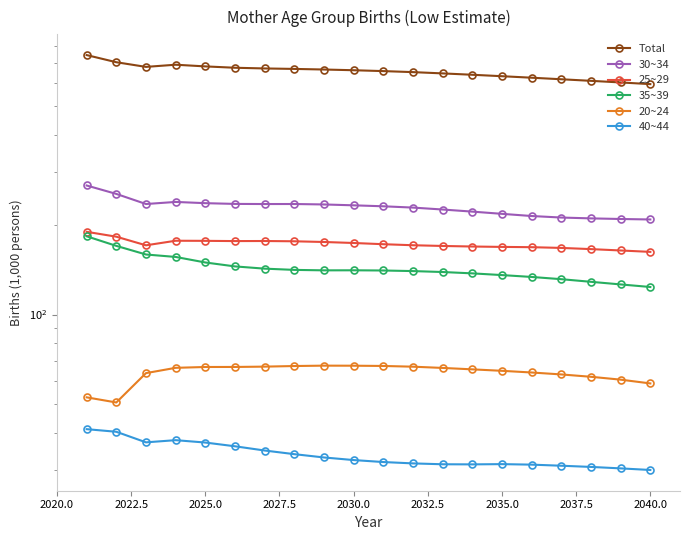

Is this an area chart (filled region under the line)?

No